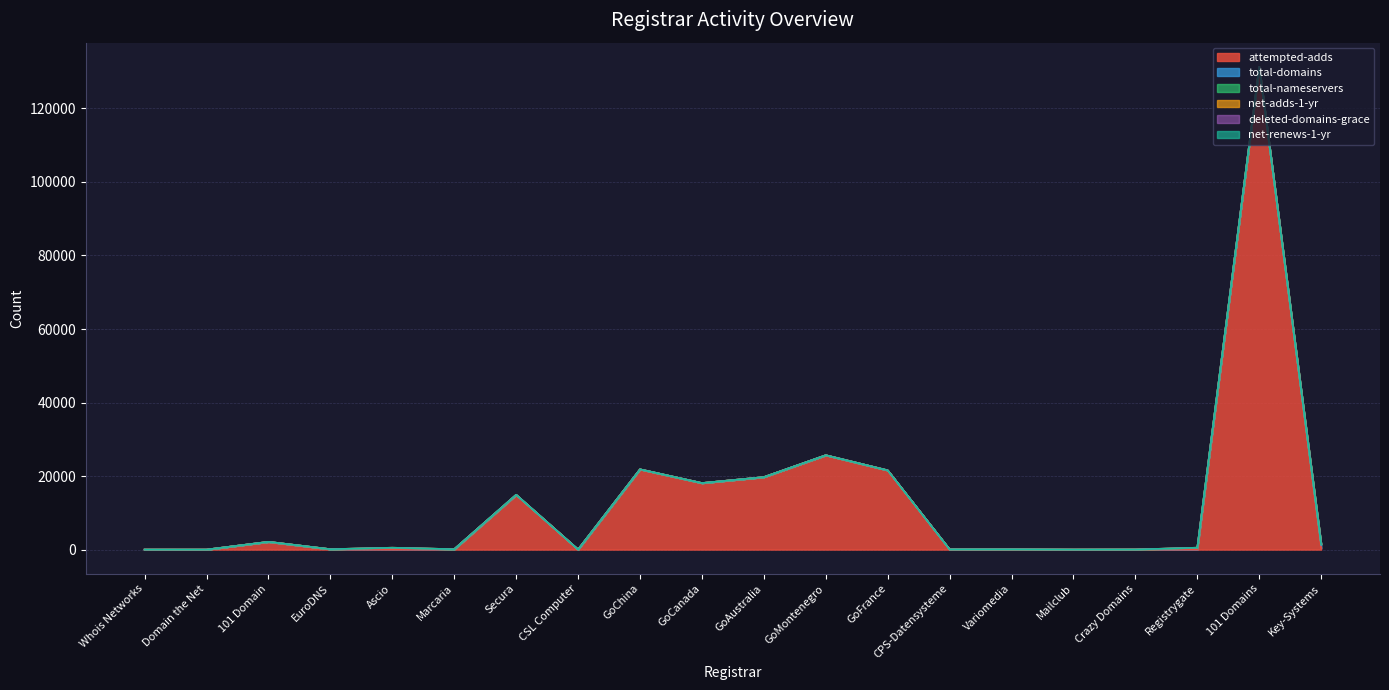

What is the label of the 17th point from the left?

Crazy Domains